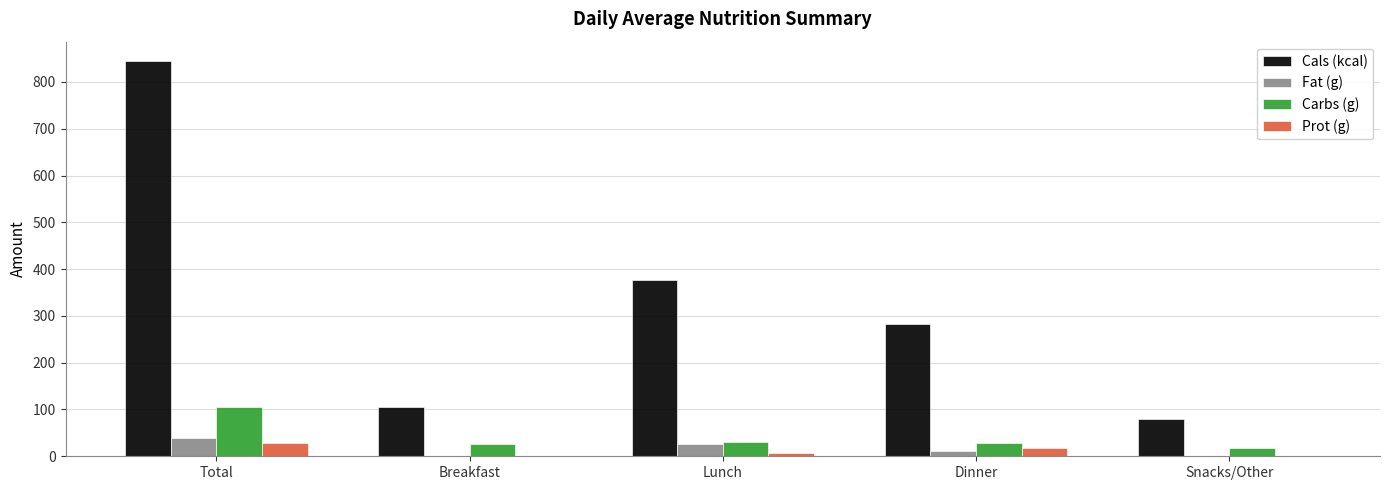

Which label corresponds to the largest value in the chart?

Total